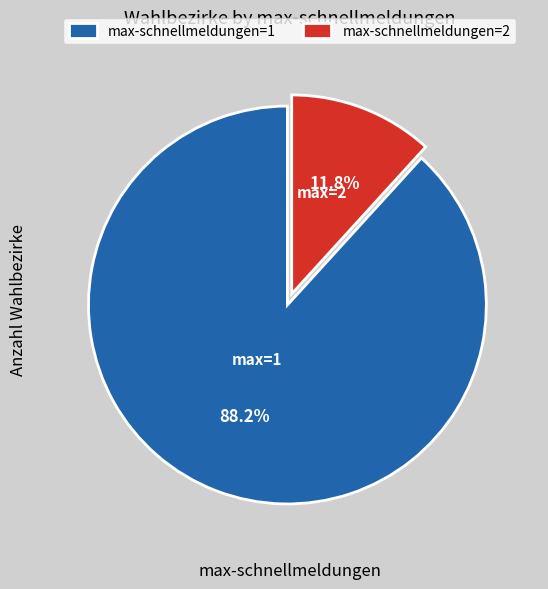

How many segments does this pie chart have?

2